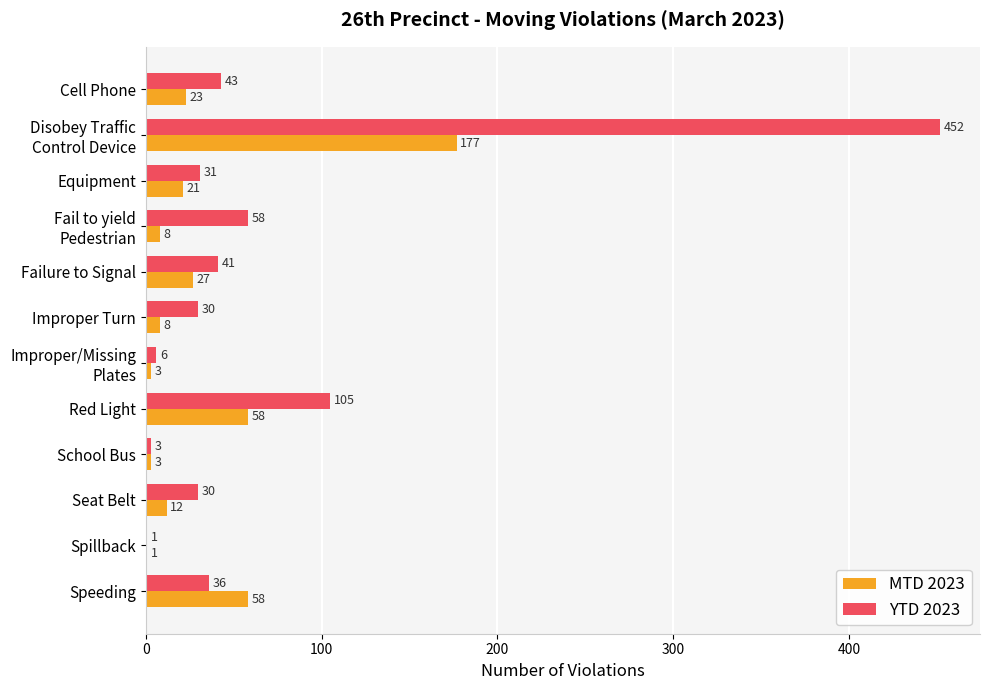

What is the sum of all MTD 2023 values?

399